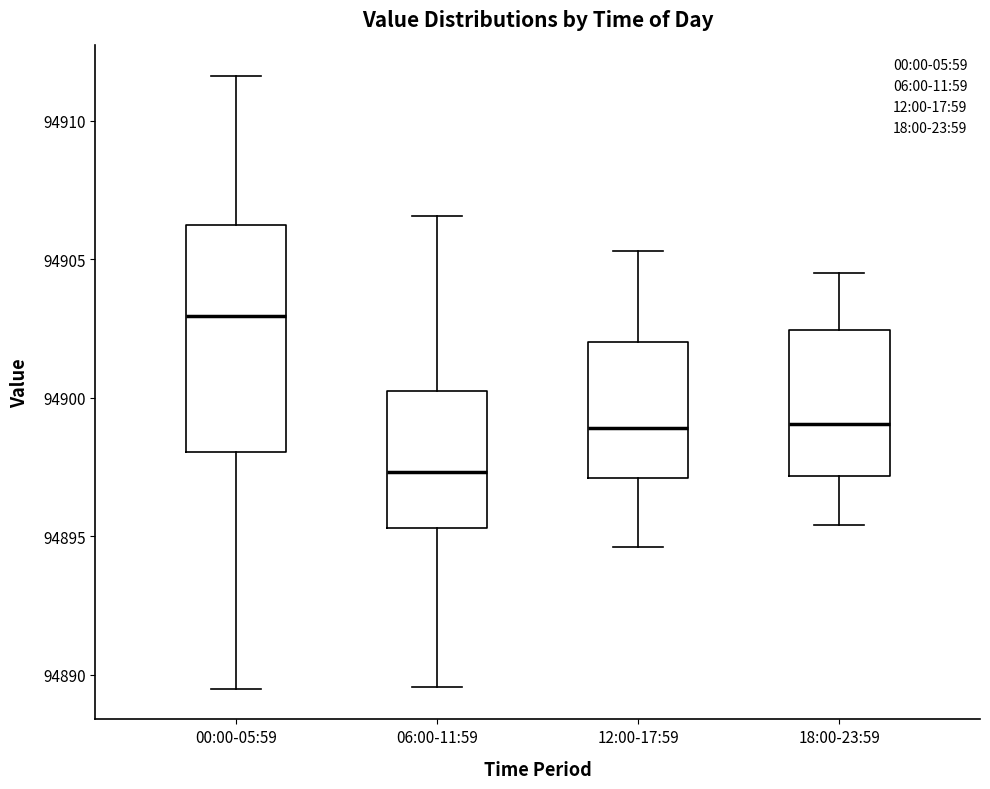

Reading left to right, read every box against the y-axis: the position of its median line, the range the box covers, and the ends of its whiskers. The values are not printed on the chart, so give them approximately, as read against the axis.

00:00-05:59: median 94903.0, box 94898.0 to 94906.0, whiskers 94889.5 to 94911.5
06:00-11:59: median 94897.5, box 94895.5 to 94900.0, whiskers 94889.5 to 94906.5
12:00-17:59: median 94899.0, box 94897.0 to 94902.0, whiskers 94894.5 to 94905.5
18:00-23:59: median 94899.0, box 94897.0 to 94902.5, whiskers 94895.5 to 94904.5